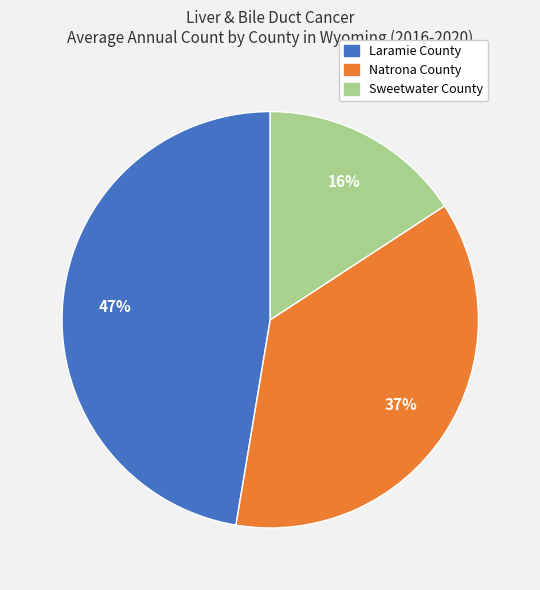

To the nearest percent, what is the combined percentage of Natrona County and Laramie County?

84%